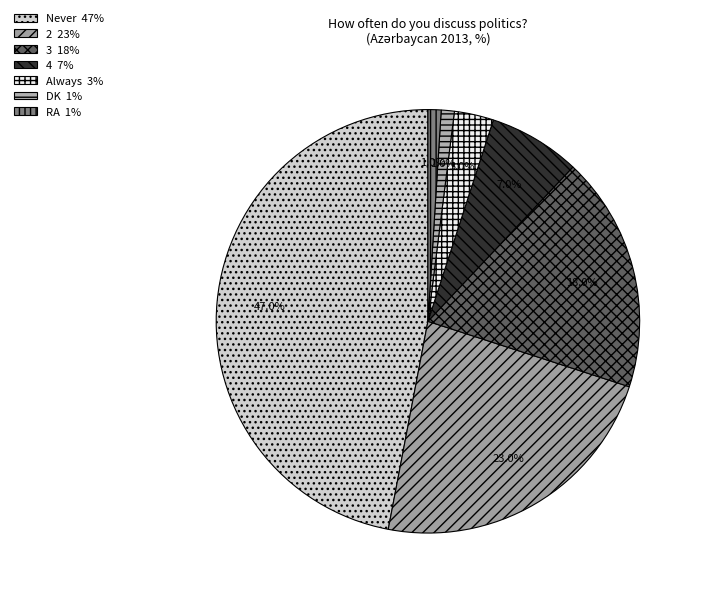

What percentage is NOT represented by RA?

99.0%